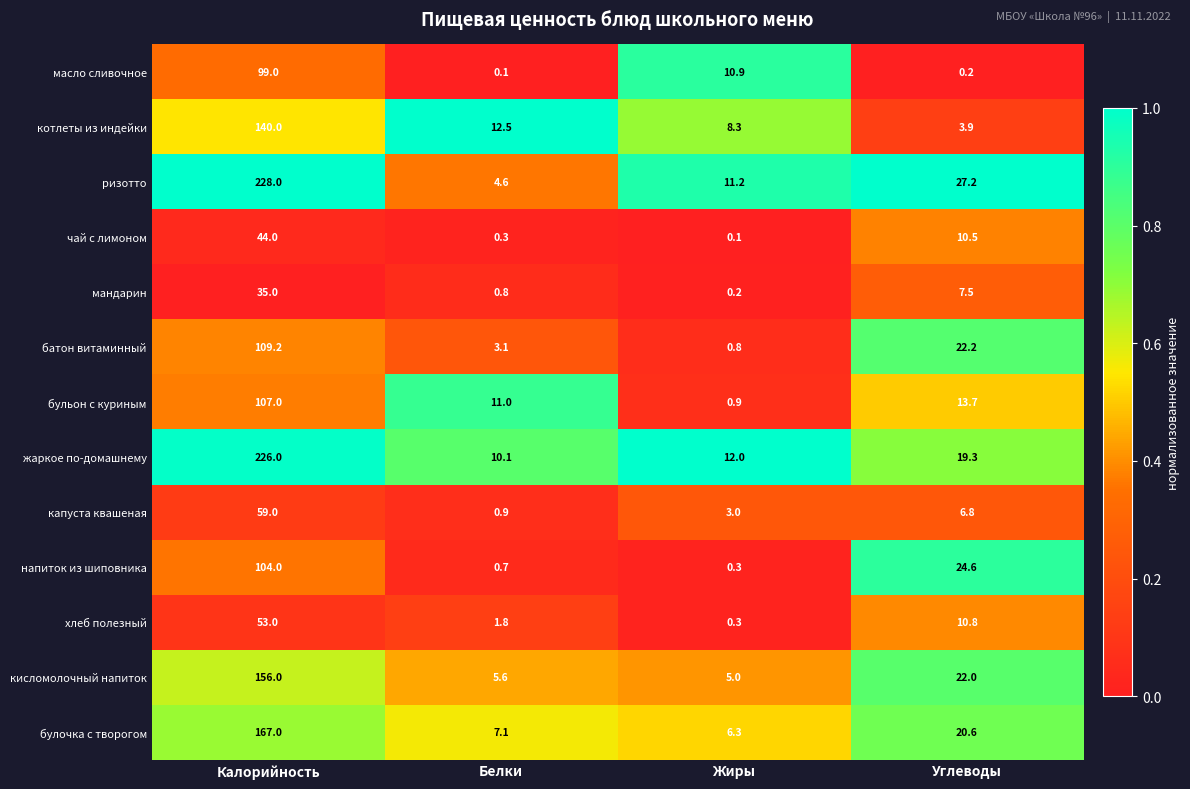

What is the lowest value of the хлеб полезный series?

0.3